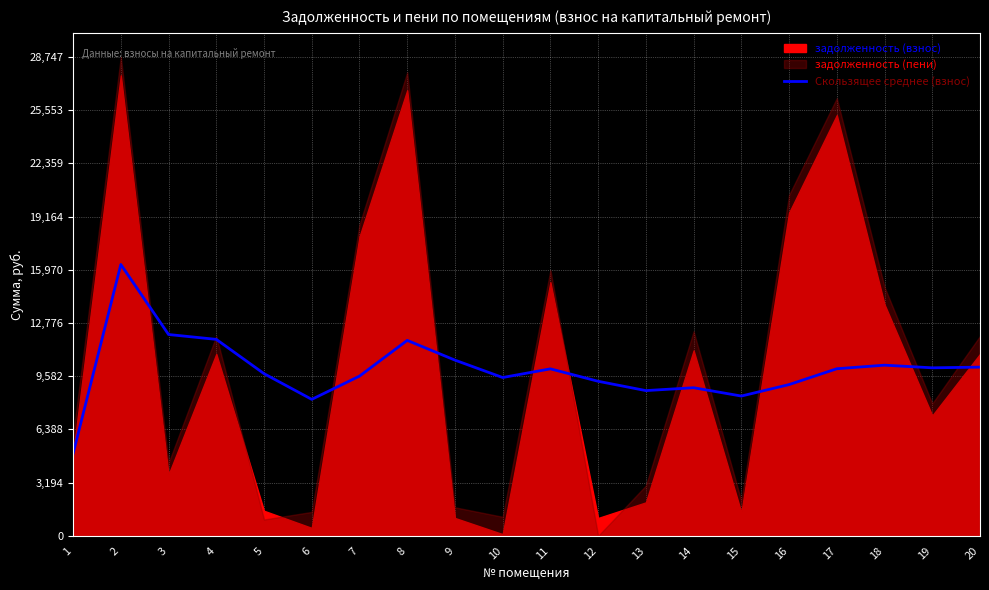

How many interior local peaks (higher than both neighbors) does the data have?

5